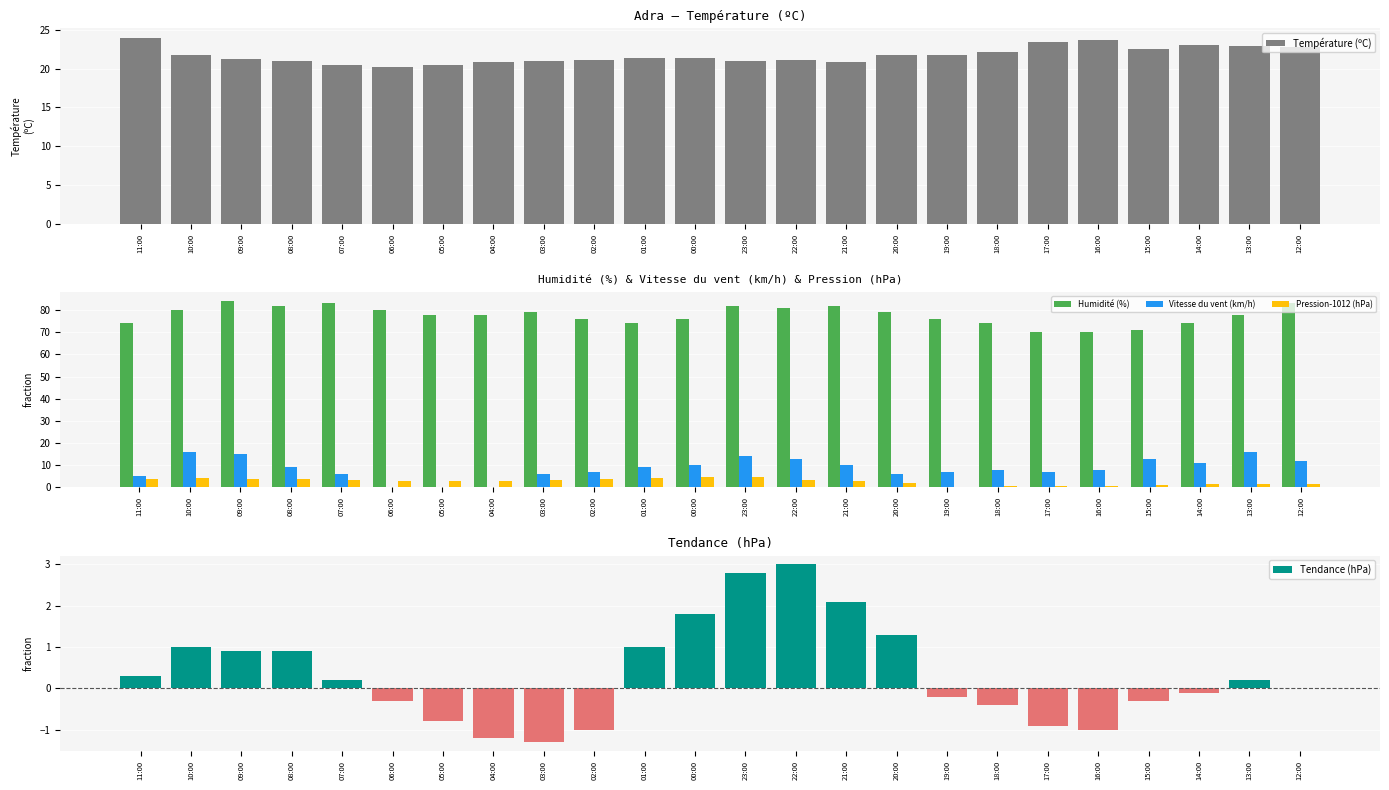

Between 11:00 and 03:00, which series saw the biggest shift?

Humidité (%)